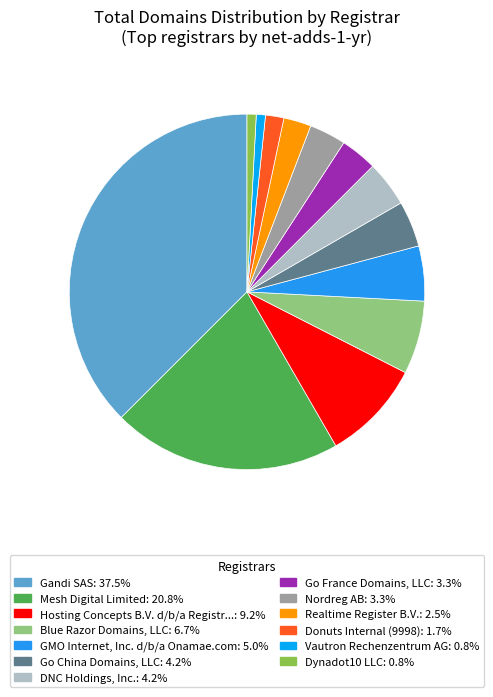

Which category has the biggest portion of the pie?

Gandi SAS